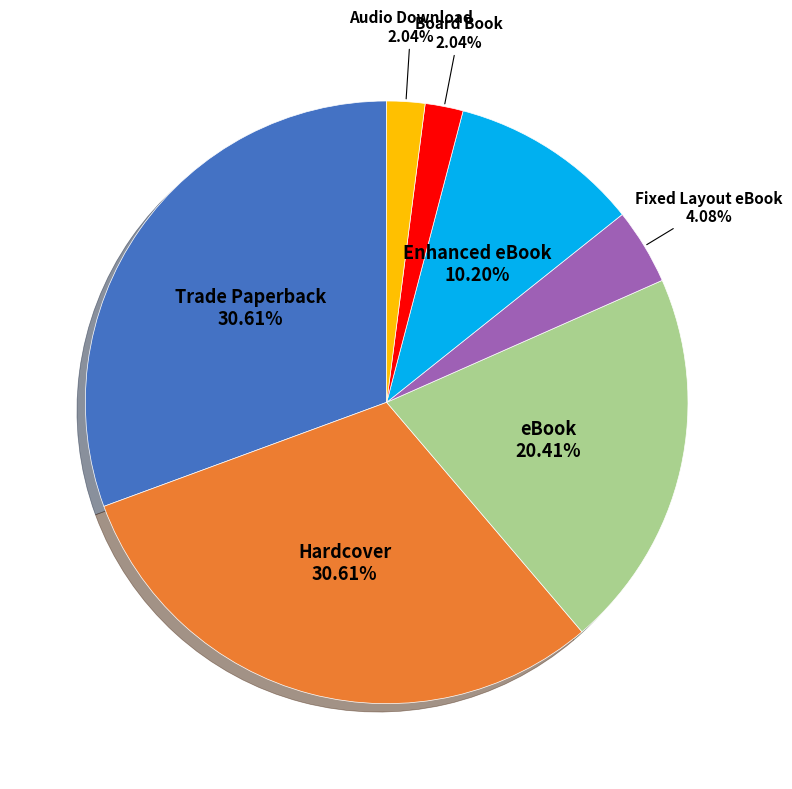

To the nearest percent, what percentage of the pie is Fixed Layout eBook?

4%